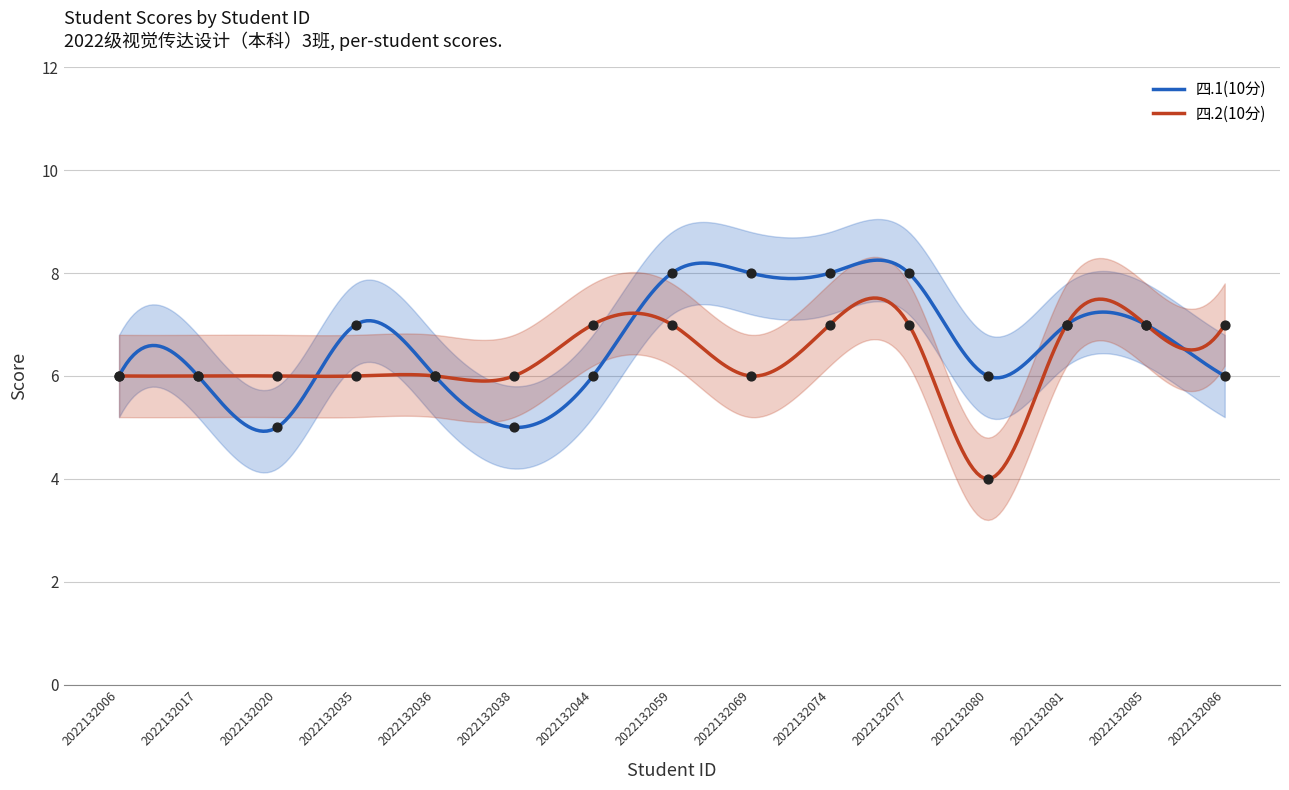

Is the value of 四.2(10分) at 2022132081 greater than the value of 四.1(10分) at 2022132059?

No